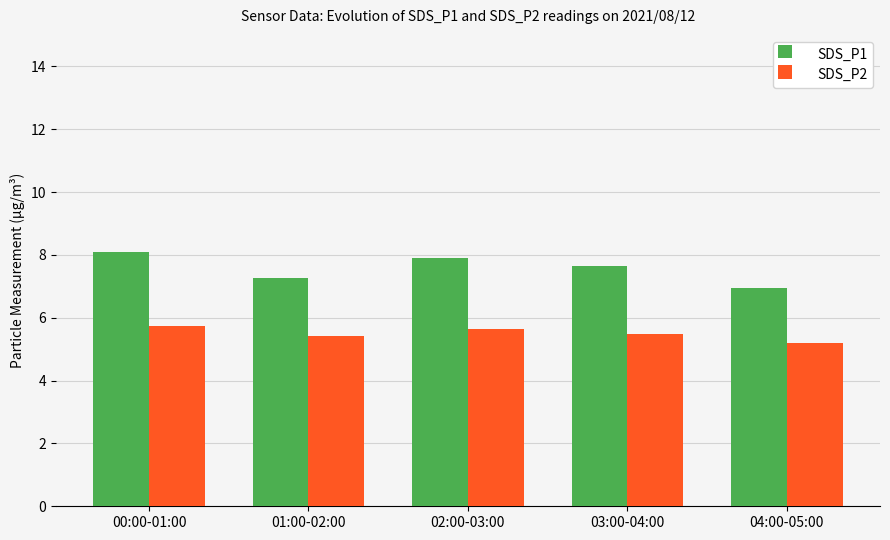

Reading right to left, transcribe all the data shown in this chart.

SDS_P1: 04:00-05:00=7.0	03:00-04:00=7.7	02:00-03:00=7.9	01:00-02:00=7.3	00:00-01:00=8.1
SDS_P2: 04:00-05:00=5.2	03:00-04:00=5.5	02:00-03:00=5.6	01:00-02:00=5.4	00:00-01:00=5.7